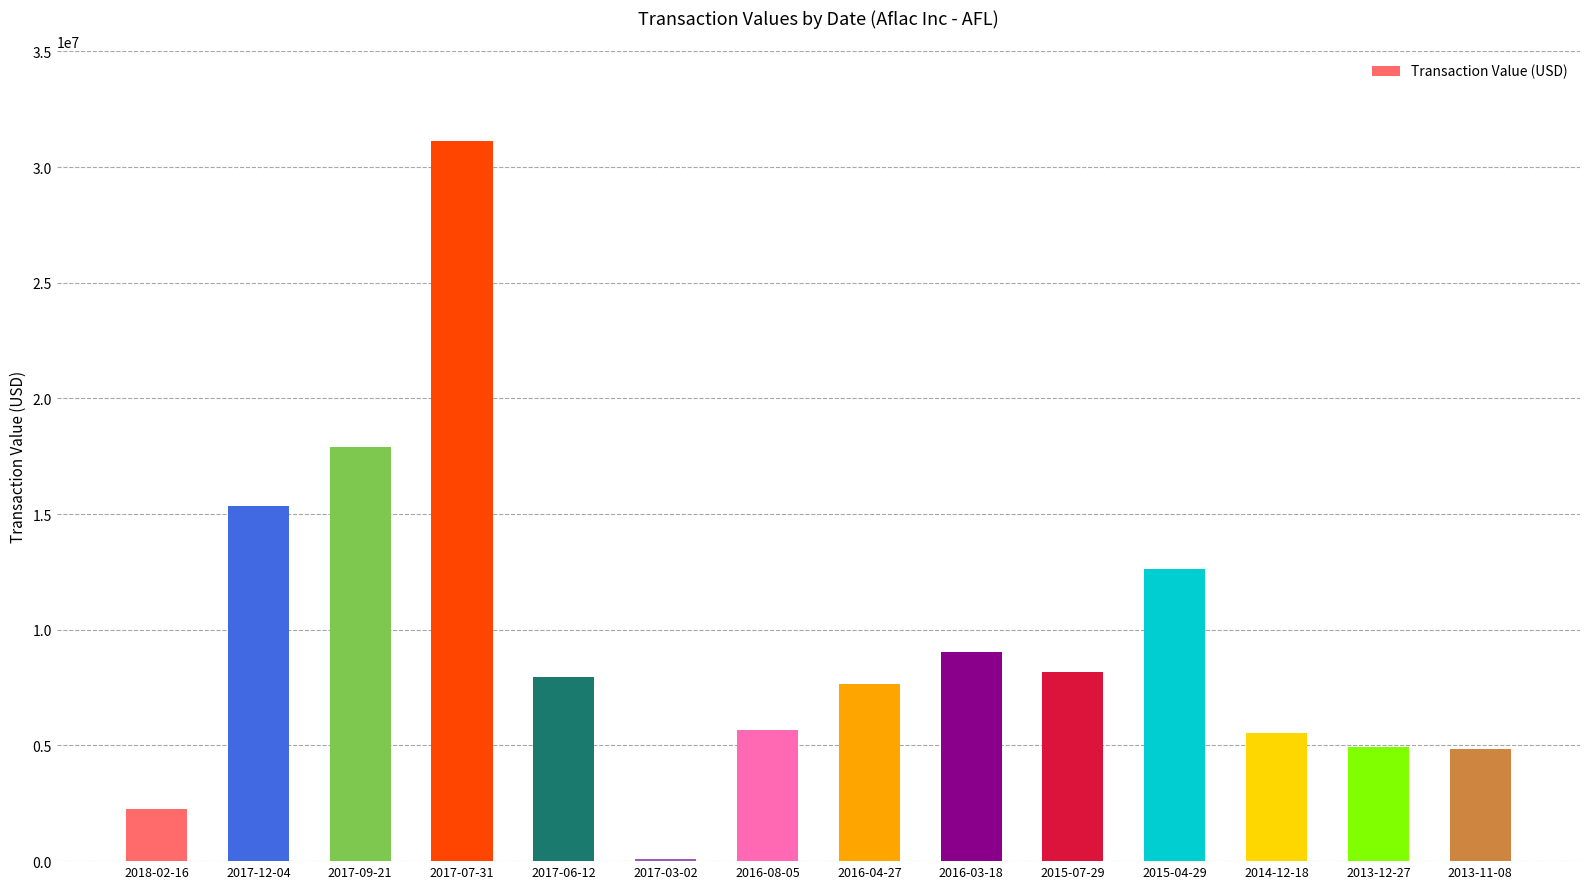

Which label corresponds to the largest value in the chart?

2017-07-31